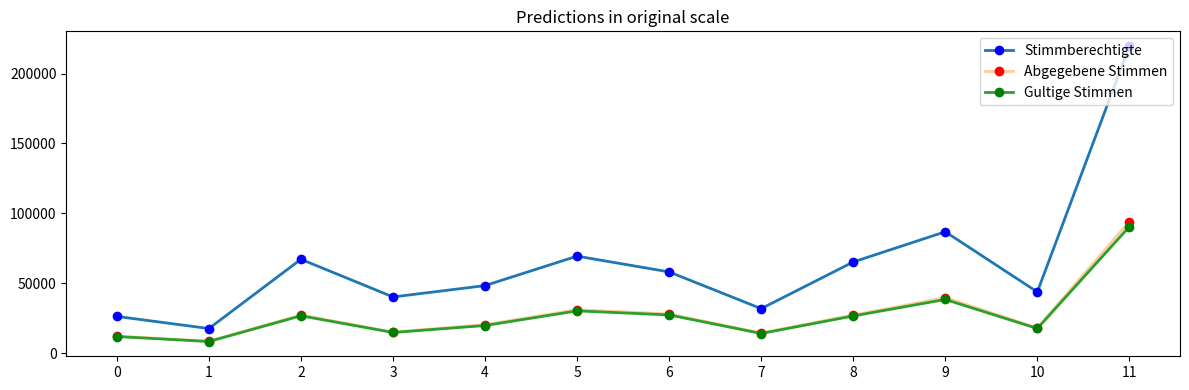

Where is the first local maximum for Abgegebene Stimmen?

2